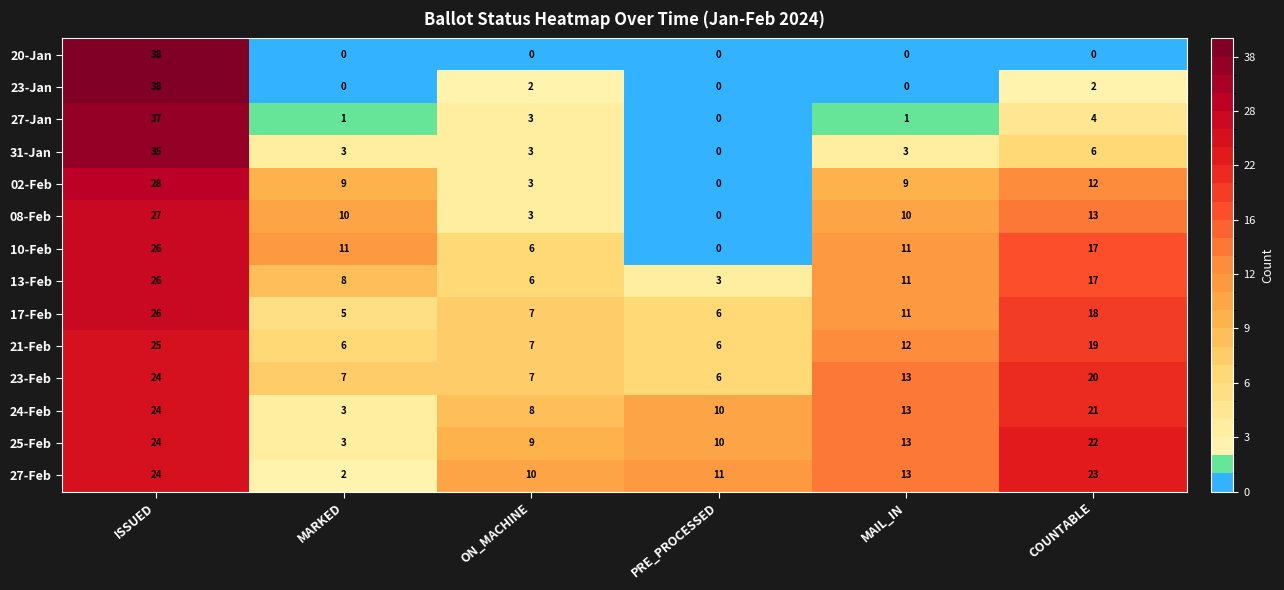

What is the lowest value of the 25-Feb series?

3